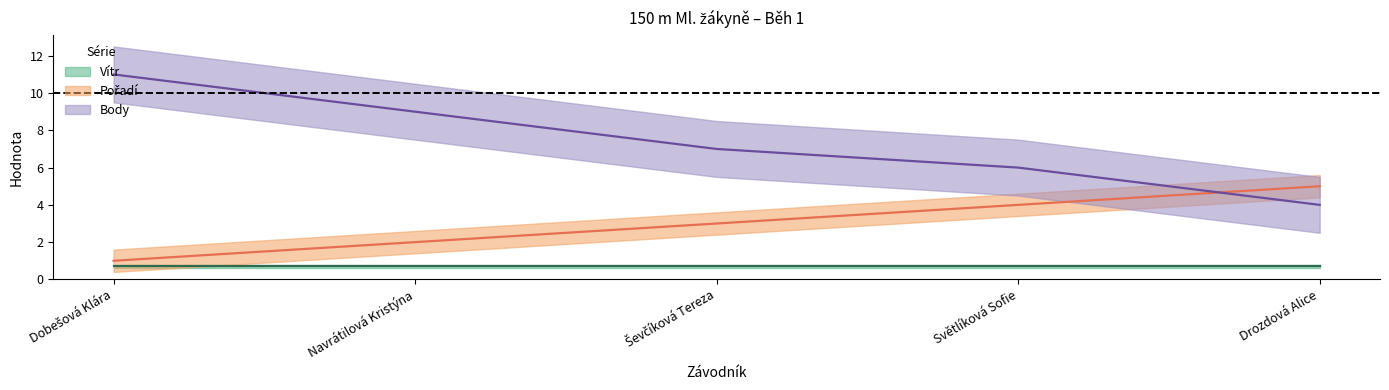

At which label does Body reach its minimum?

Drozdová Alice